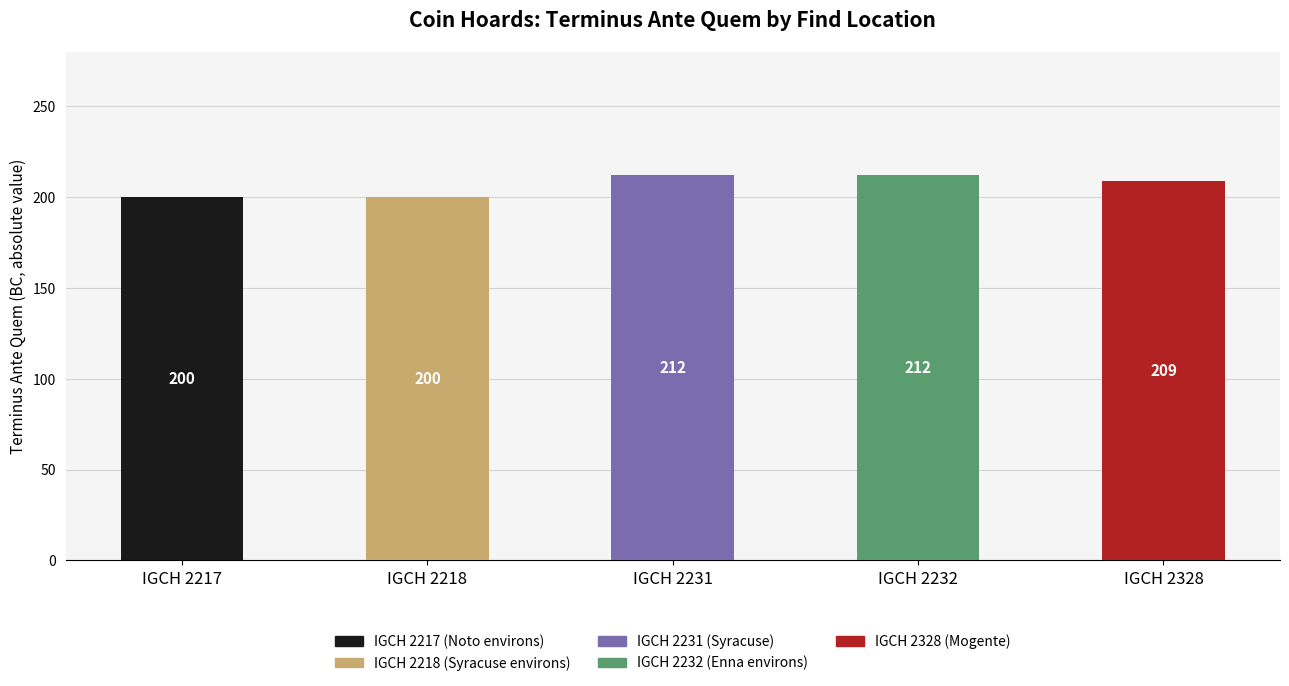

How many categories are shown in the chart?

5